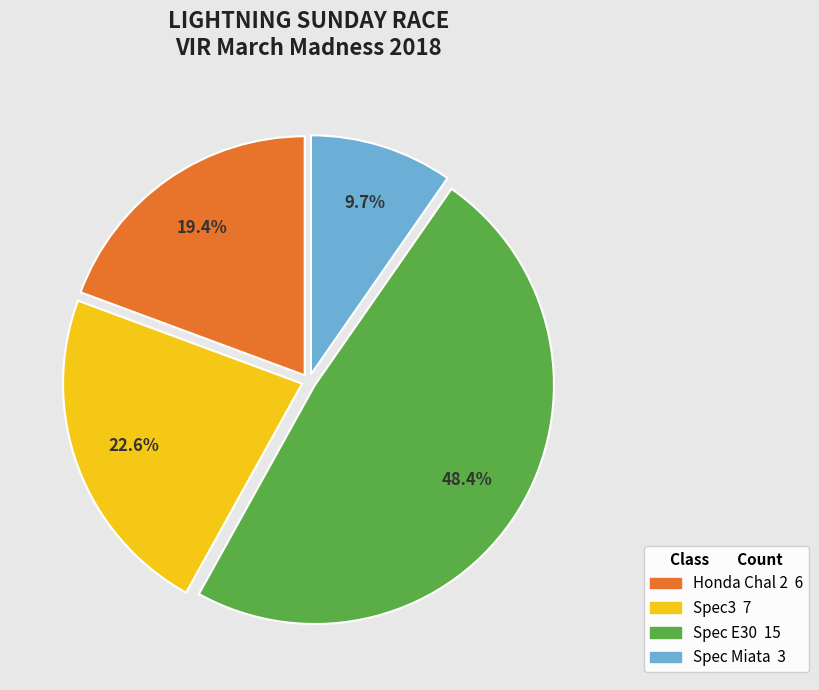

Is there any slice that represents more than half of the pie?

No